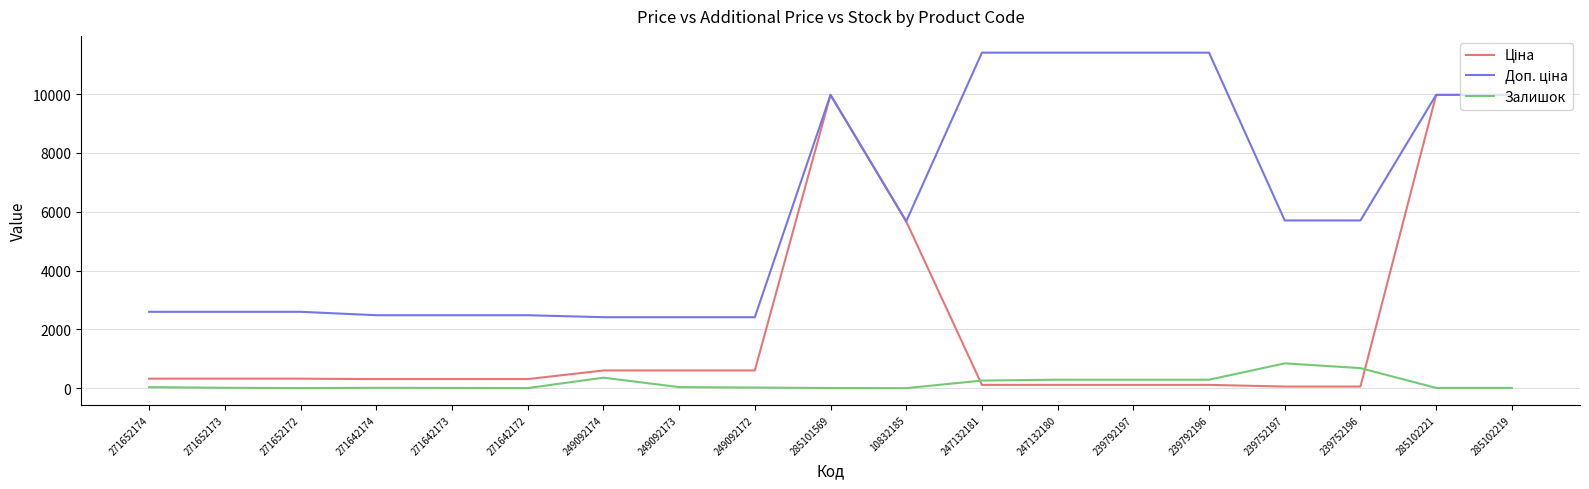

What is the greatest value displayed?

11410.0